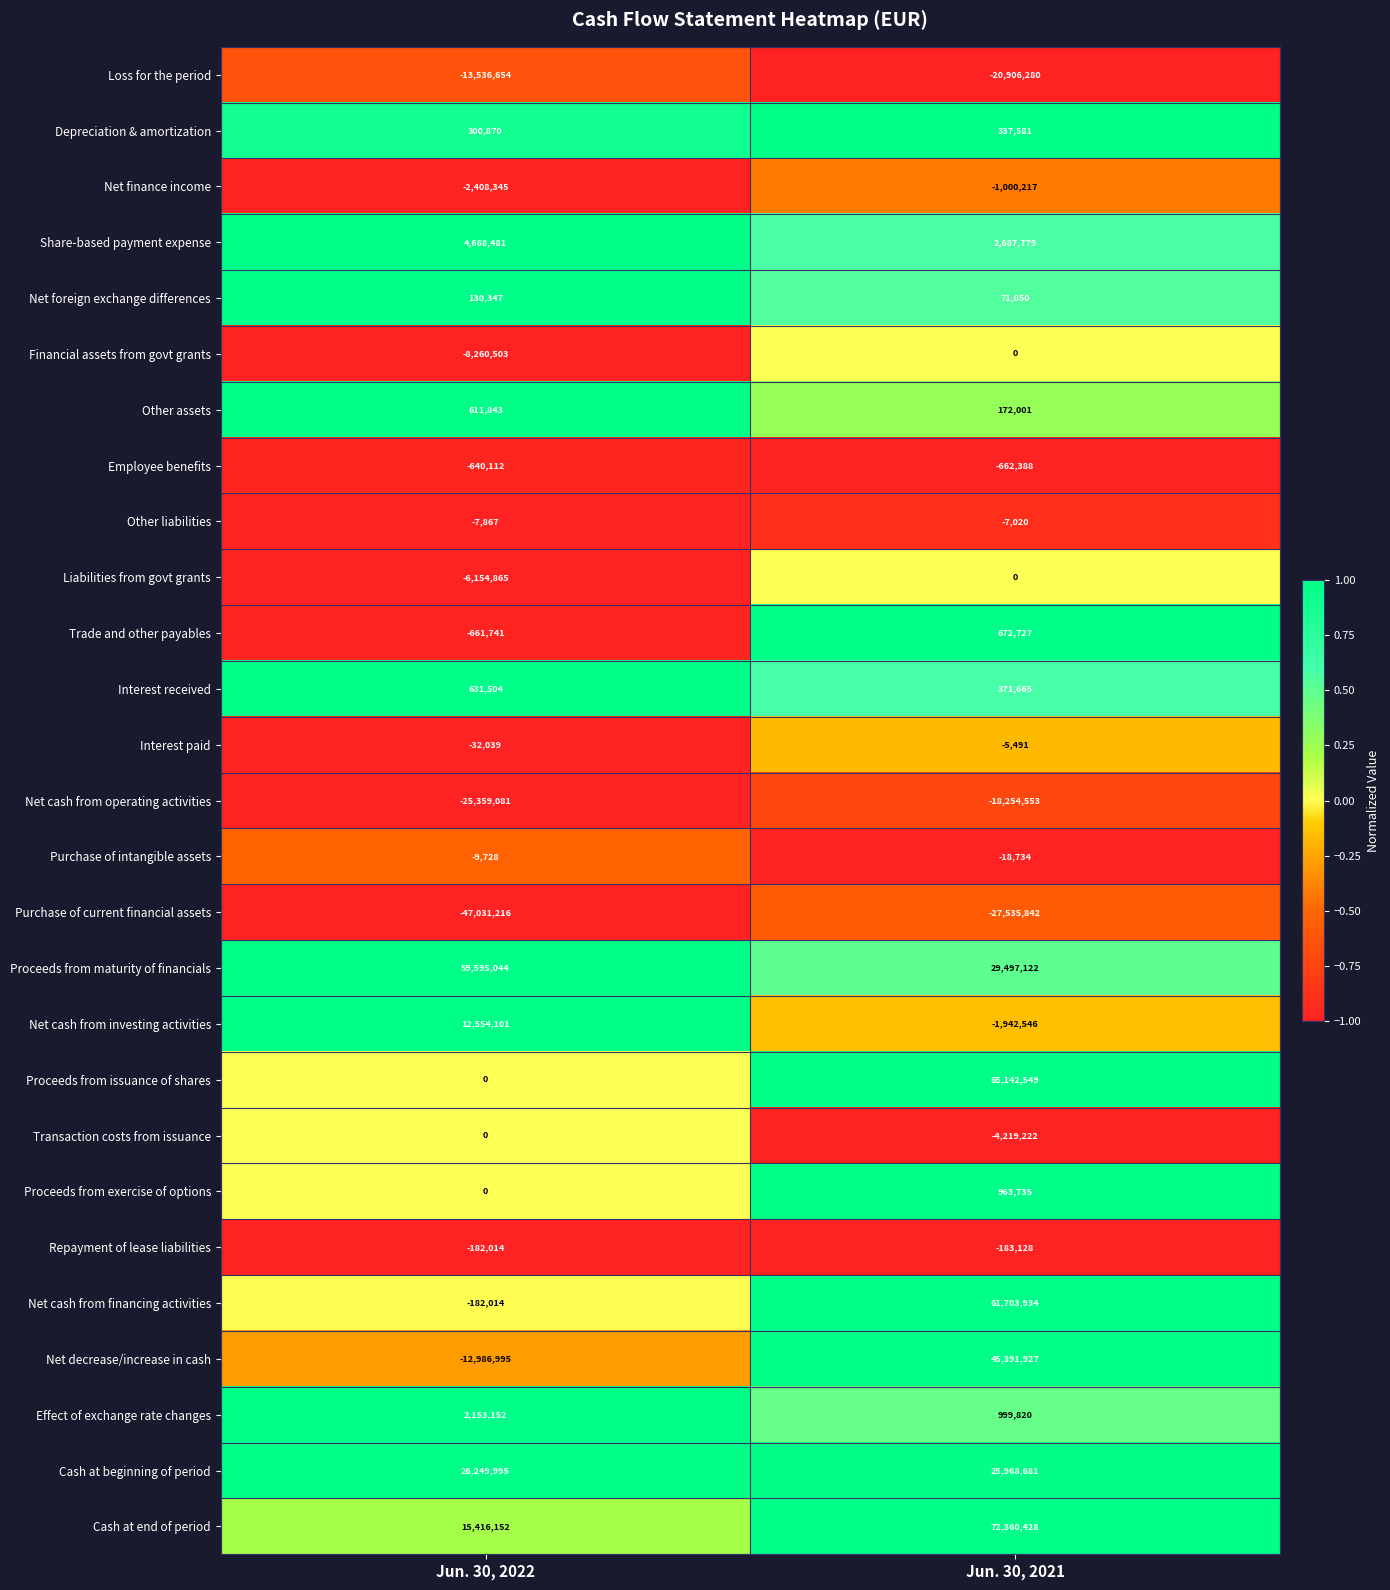

At which label is Net foreign exchange differences closest to 100698?

Jun. 30, 2021